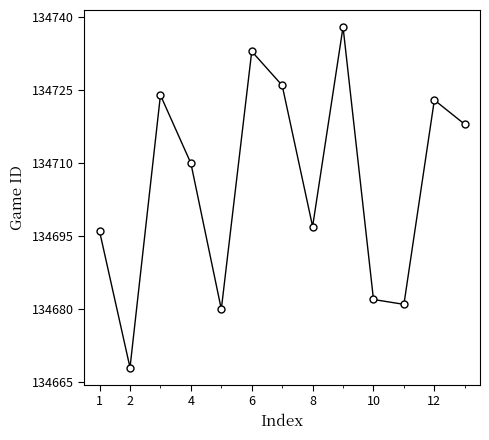

What is the greatest value displayed?

134738